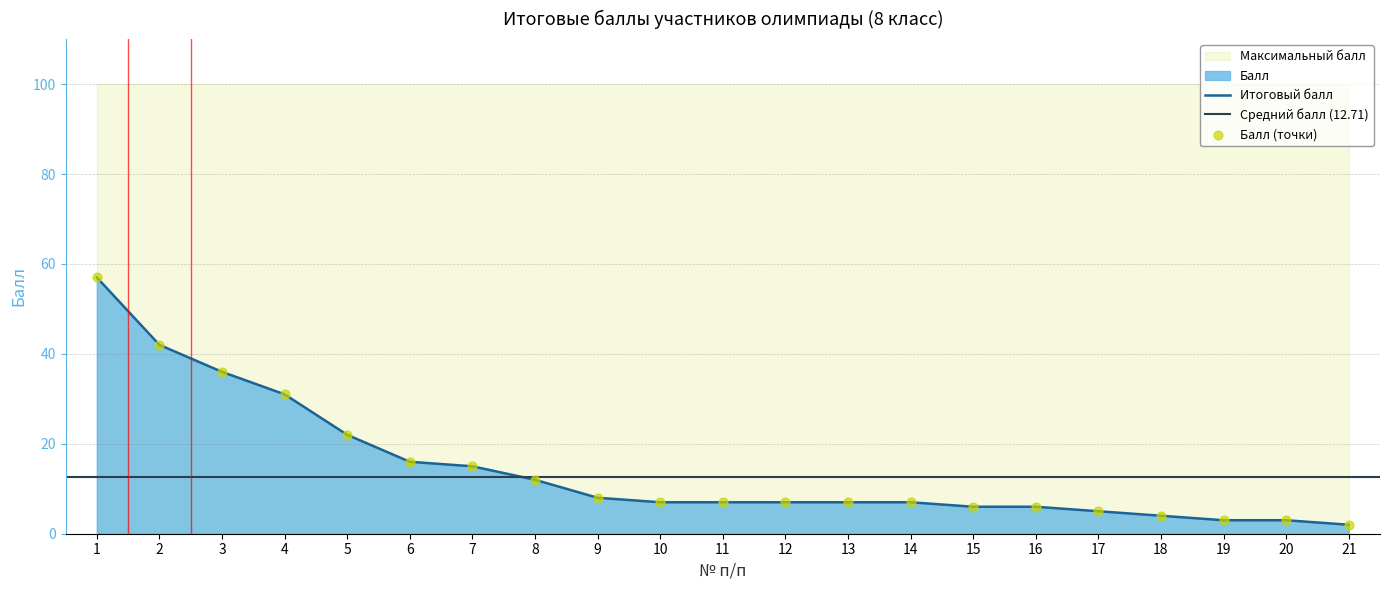

At how many categories does at least one series exceed 50?

1